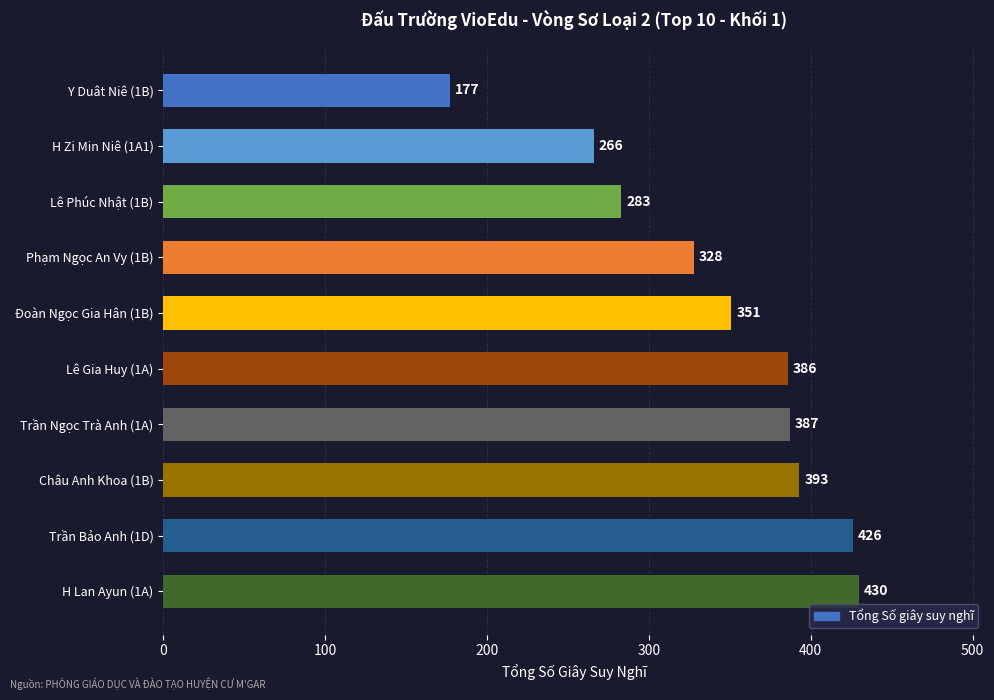

What is the label of the 2nd bar from the top?

H Zi Min Niê (1A1)